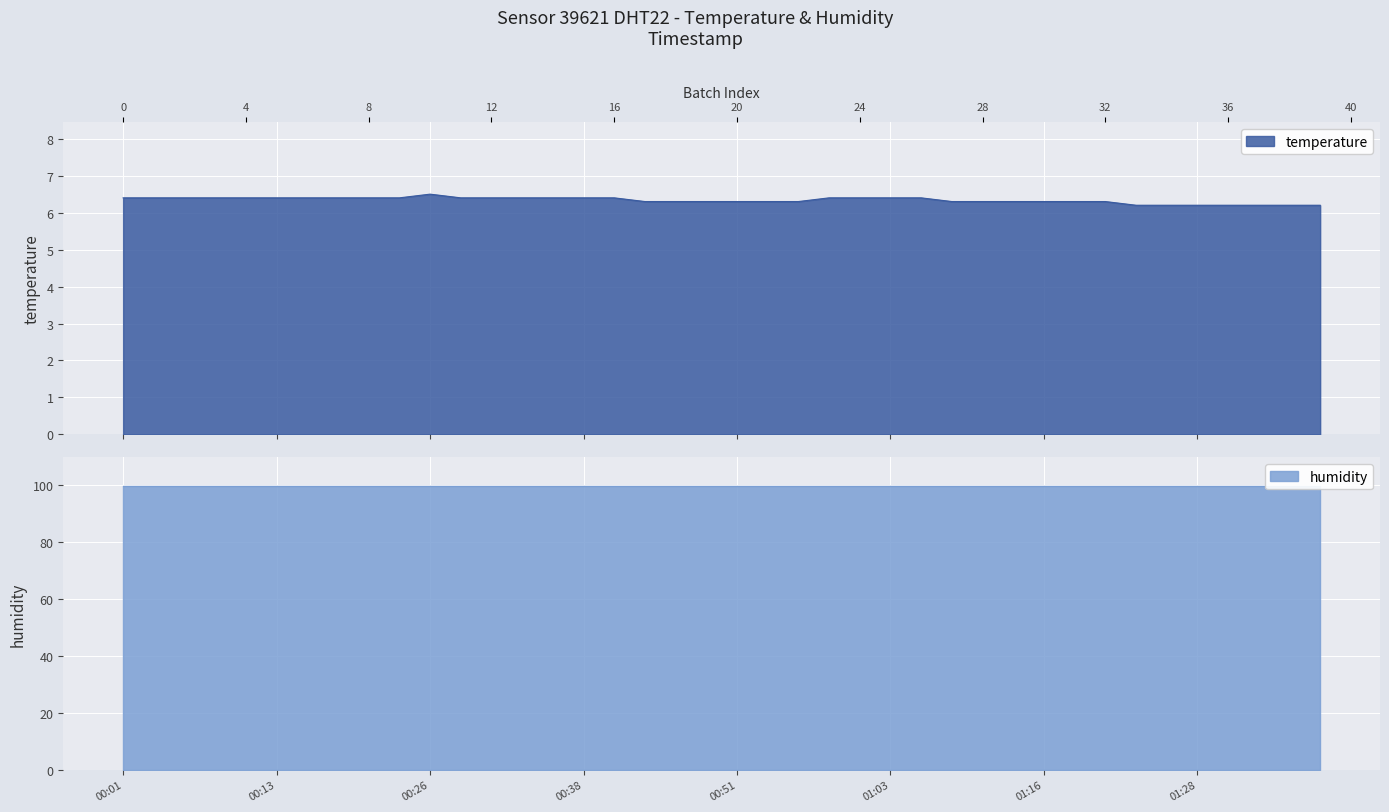

Rank the categories by value from highest to lowest.

2024-03-02T00:26:18, 2024-03-02T00:01:37, 2024-03-02T00:04:05, 2024-03-02T00:06:34, 2024-03-02T00:09:01, 2024-03-02T00:11:29, 2024-03-02T00:13:56, 2024-03-02T00:16:23, 2024-03-02T00:18:52, 2024-03-02T00:21:19, 2024-03-02T00:23:49, 2024-03-02T00:28:46, 2024-03-02T00:31:13, 2024-03-02T00:33:42, 2024-03-02T00:36:12, 2024-03-02T00:38:46, 2024-03-02T00:41:21, 2024-03-02T00:58:50, 2024-03-02T01:01:17, 2024-03-02T01:03:45, 2024-03-02T01:06:12, 2024-03-02T00:43:57, 2024-03-02T00:46:25, 2024-03-02T00:48:54, 2024-03-02T00:51:24, 2024-03-02T00:53:52, 2024-03-02T00:56:23, 2024-03-02T01:08:40, 2024-03-02T01:11:07, 2024-03-02T01:13:34, 2024-03-02T01:16:02, 2024-03-02T01:18:29, 2024-03-02T01:20:56, 2024-03-02T01:23:23, 2024-03-02T01:25:52, 2024-03-02T01:28:19, 2024-03-02T01:30:48, 2024-03-02T01:33:15, 2024-03-02T01:35:42, 2024-03-02T01:38:10